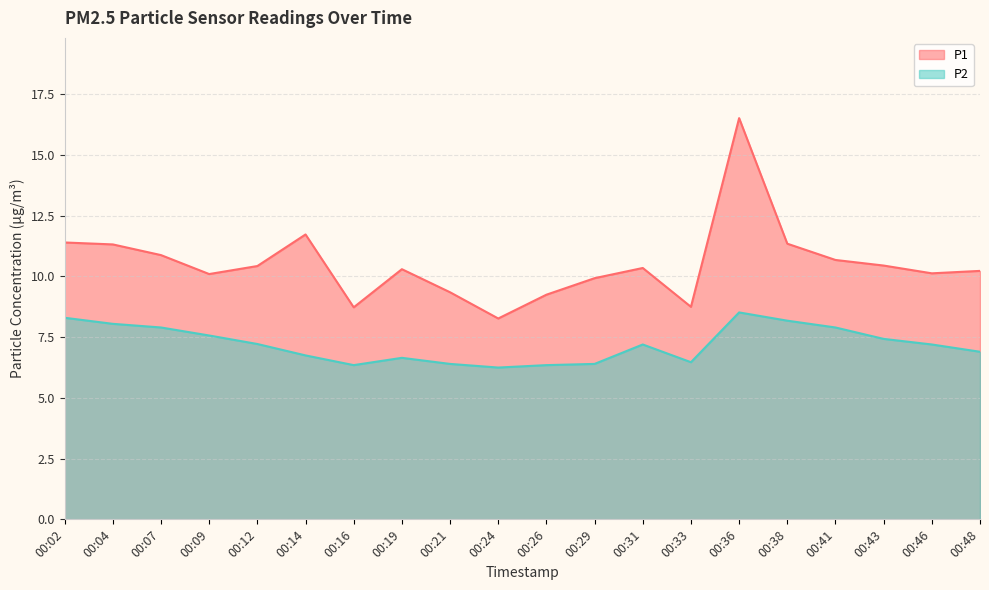

What is the difference between the P2 values at 00:19 and 00:07?

1.2